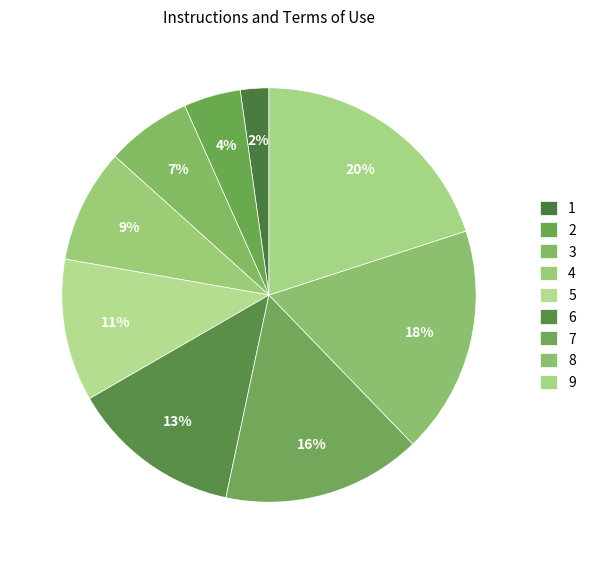

Approximately how many times larger is the value at 1 compared to 9?

0.1